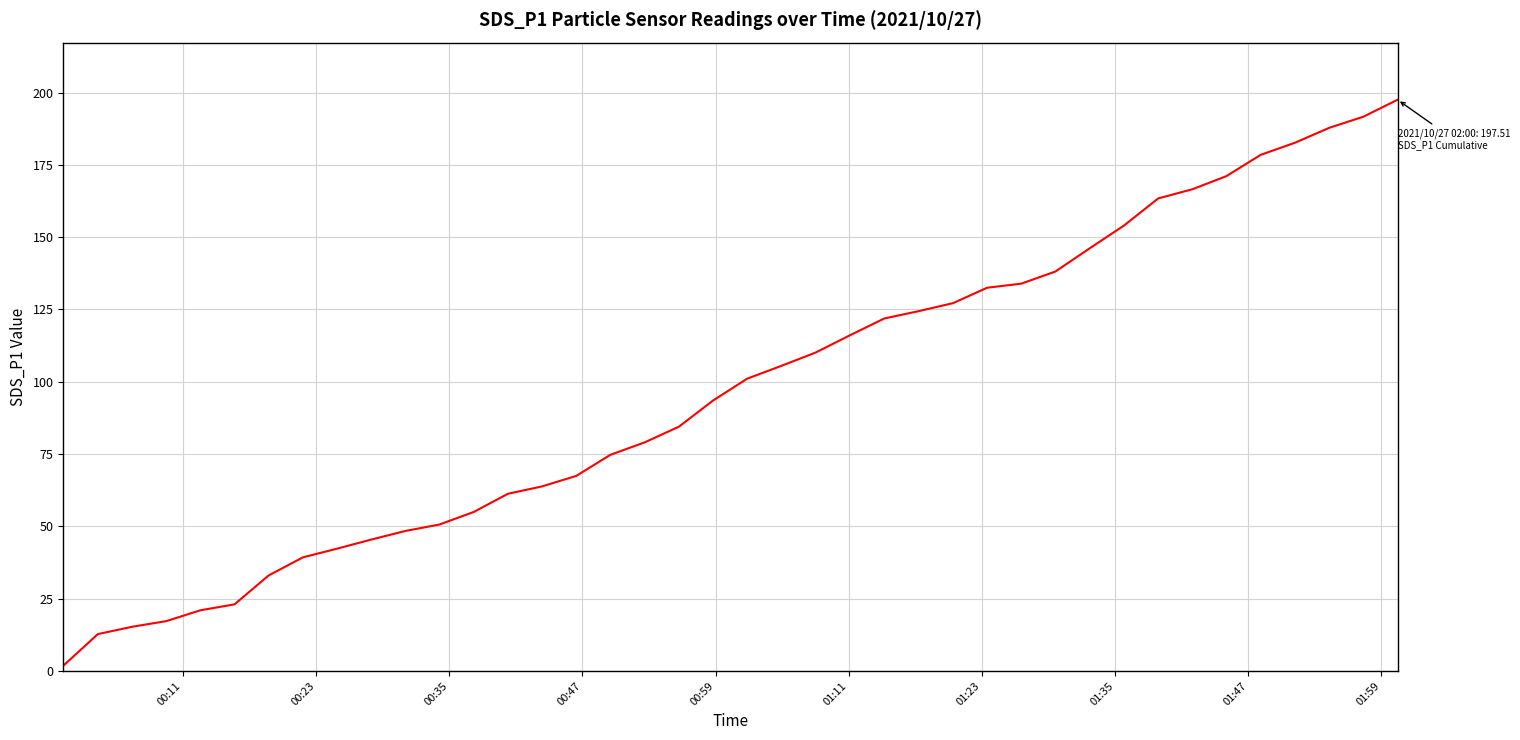

What is the difference between the maximum and minimum values?

195.7